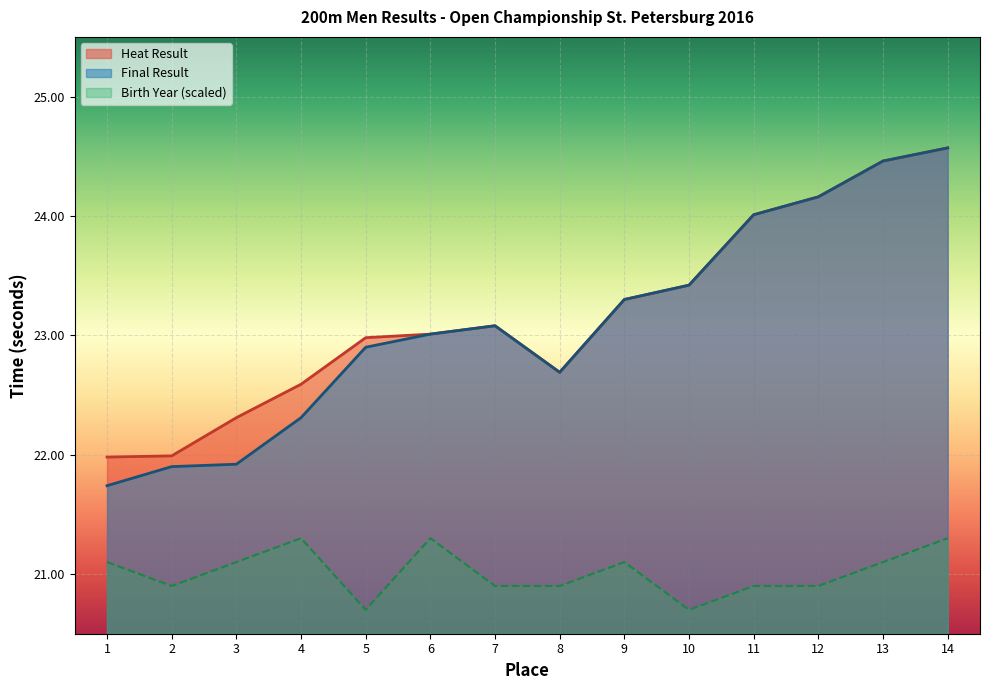

What is the value of the Birth Year point at the 1st from the left?

21.1